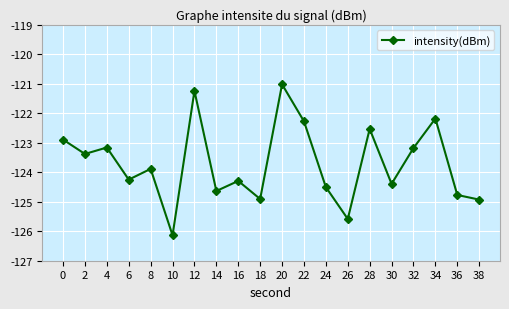

True or false: the data has more than 0 interior local peaks.

True